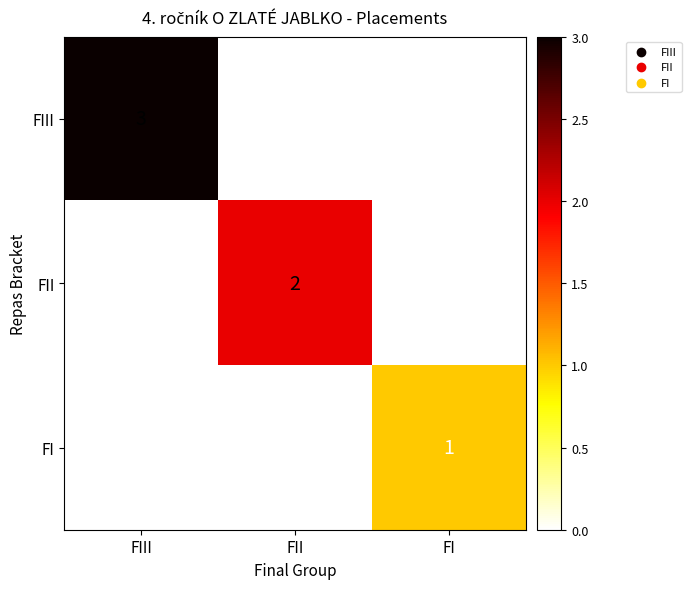

What is the spread (max minus min) of values at FI?

1